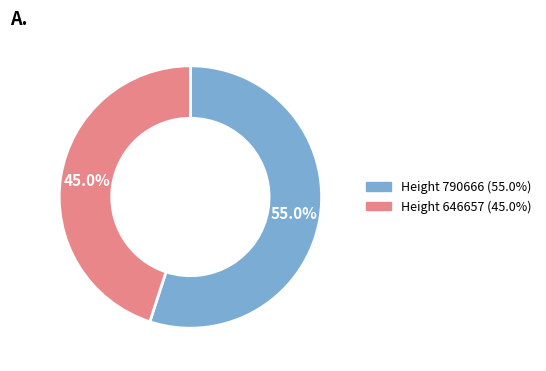

Is there a majority slice in this chart?

Yes